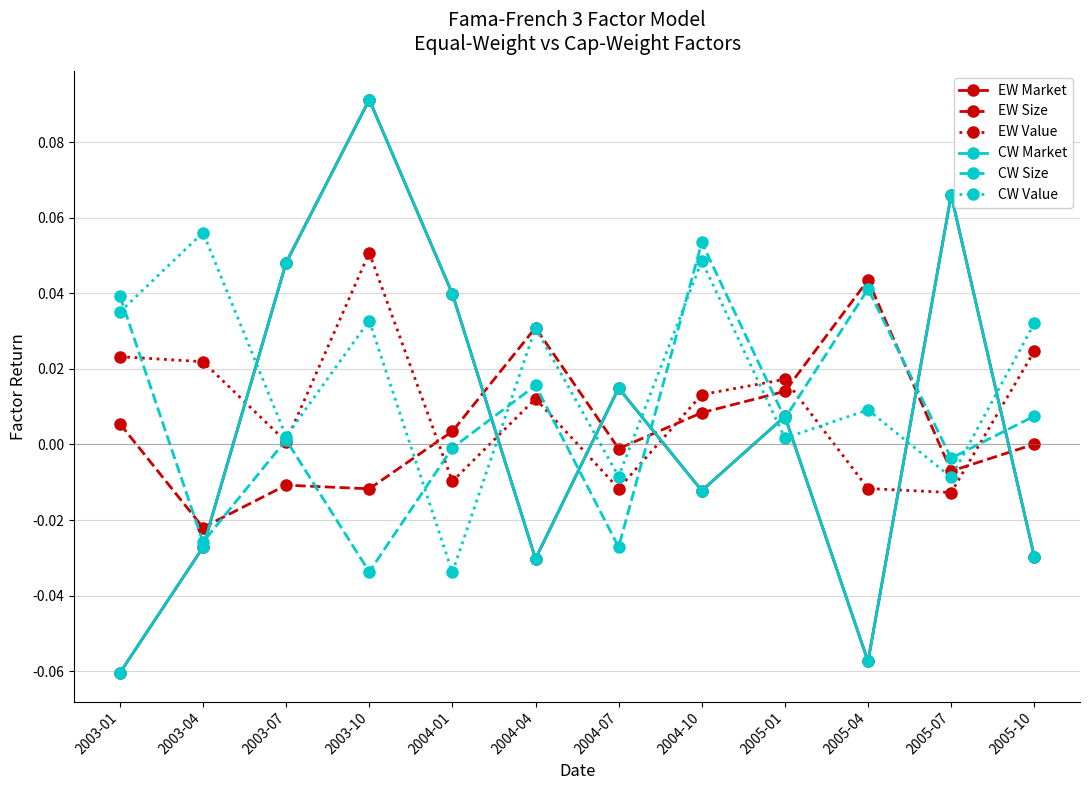

Is this an area chart (filled region under the line)?

No